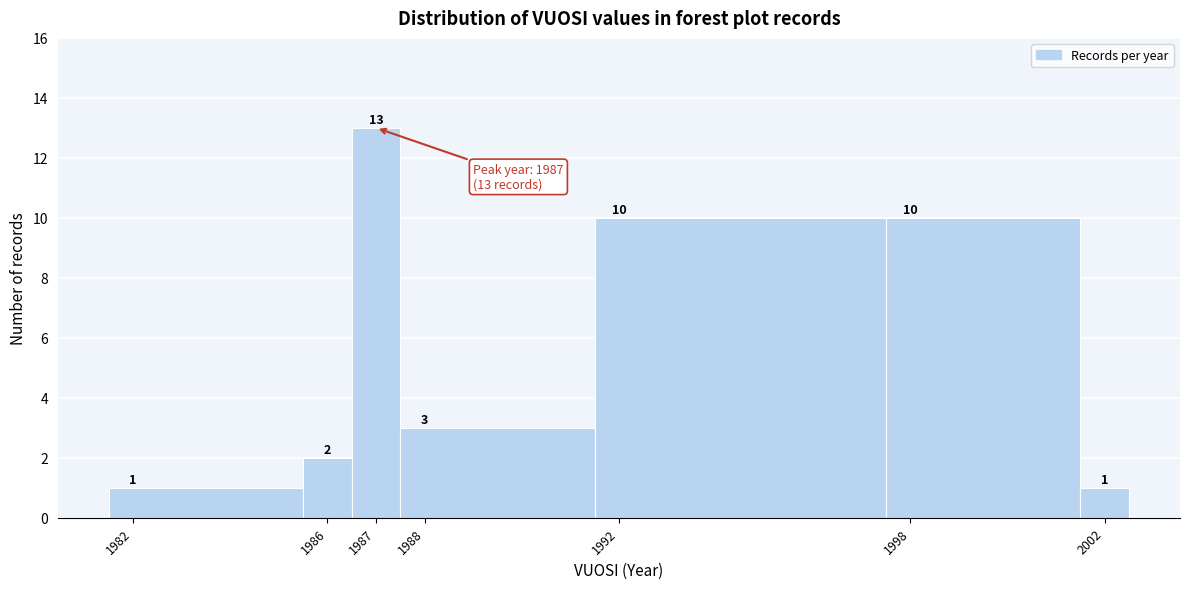

Reading left to right, transcribe this chart: for each bar, give the range it covers on the x-axis and its height.

1981.5 to 1985.5: 1
1985.5 to 1986.5: 2
1986.5 to 1987.5: 13
1987.5 to 1991.5: 3
1991.5 to 1997.5: 10
1997.5 to 2001.5: 10
2001.5 to 2002.5: 1